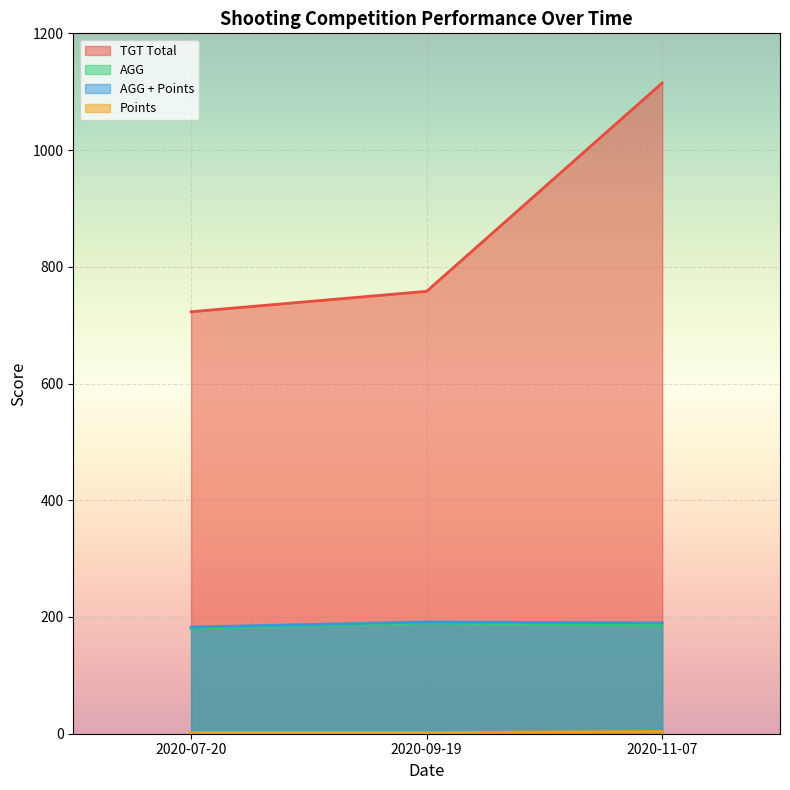

Rank the series by their maximum value, from highest to lowest.

TGT Total, AGG + Points, AGG, Points